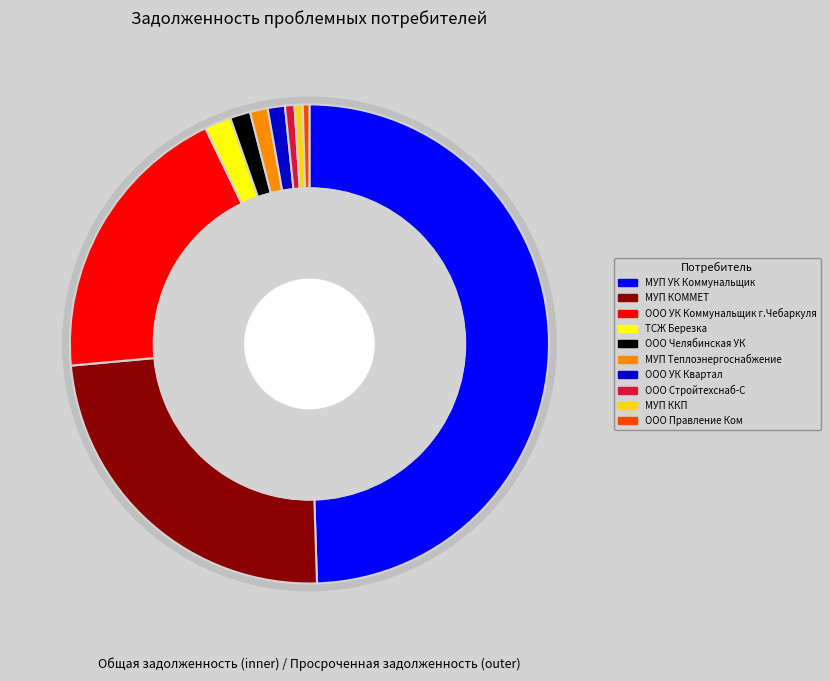

Rank the categories by value from highest to lowest.

МУП УК Коммунальщик, МУП КОММЕТ, ООО УК Коммунальщик г.Чебаркуля, ТСЖ Березка, ООО Челябинская УК, МУП Теплоэнергоснабжение, ООО УК Квартал, ООО Стройтехснаб-С, МУП ККП, ООО Правление Ком